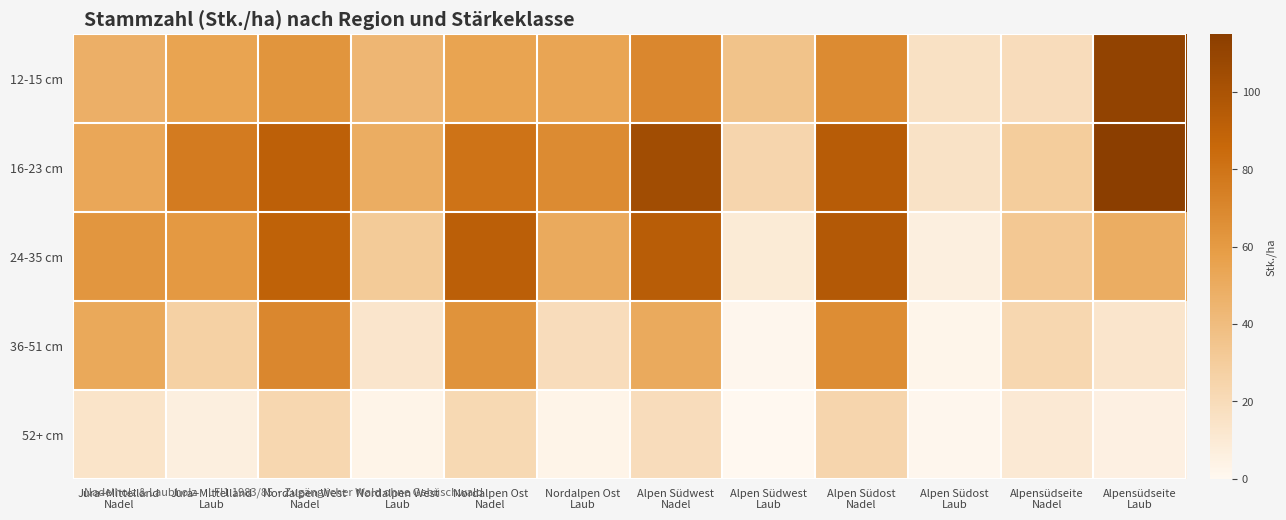

Reading left to right, list all the values displayed in this chart.

12-15 cm: Jura+Mittelland
Nadel=48	Jura+Mittelland
Laub=55	Nordalpen West
Nadel=63	Nordalpen West
Laub=44	Nordalpen Ost
Nadel=55	Nordalpen Ost
Laub=54	Alpen Südwest
Nadel=70	Alpen Südwest
Laub=36	Alpen Südost
Nadel=68	Alpen Südost
Laub=16	Alpensüdseite
Nadel=19	Alpensüdseite
Laub=111
16-23 cm: Jura+Mittelland
Nadel=53	Jura+Mittelland
Laub=76	Nordalpen West
Nadel=91	Nordalpen West
Laub=49	Nordalpen Ost
Nadel=80	Nordalpen Ost
Laub=68	Alpen Südwest
Nadel=104	Alpen Südwest
Laub=24	Alpen Südost
Nadel=94	Alpen Südost
Laub=15	Alpensüdseite
Nadel=30	Alpensüdseite
Laub=115
24-35 cm: Jura+Mittelland
Nadel=62	Jura+Mittelland
Laub=61	Nordalpen West
Nadel=90	Nordalpen West
Laub=31	Nordalpen Ost
Nadel=92	Nordalpen Ost
Laub=51	Alpen Südwest
Nadel=93	Alpen Südwest
Laub=9	Alpen Südost
Nadel=96	Alpen Südost
Laub=6	Alpensüdseite
Nadel=33	Alpensüdseite
Laub=49
36-51 cm: Jura+Mittelland
Nadel=52	Jura+Mittelland
Laub=27	Nordalpen West
Nadel=70	Nordalpen West
Laub=13	Nordalpen Ost
Nadel=64	Nordalpen Ost
Laub=19	Alpen Südwest
Nadel=51	Alpen Südwest
Laub=1	Alpen Südost
Nadel=67	Alpen Südost
Laub=2	Alpensüdseite
Nadel=23	Alpensüdseite
Laub=13
52+ cm: Jura+Mittelland
Nadel=14	Jura+Mittelland
Laub=6	Nordalpen West
Nadel=23	Nordalpen West
Laub=3	Nordalpen Ost
Nadel=22	Nordalpen Ost
Laub=3	Alpen Südwest
Nadel=19	Alpen Südwest
Laub=0	Alpen Südost
Nadel=24	Alpen Südost
Laub=1	Alpensüdseite
Nadel=10	Alpensüdseite
Laub=5